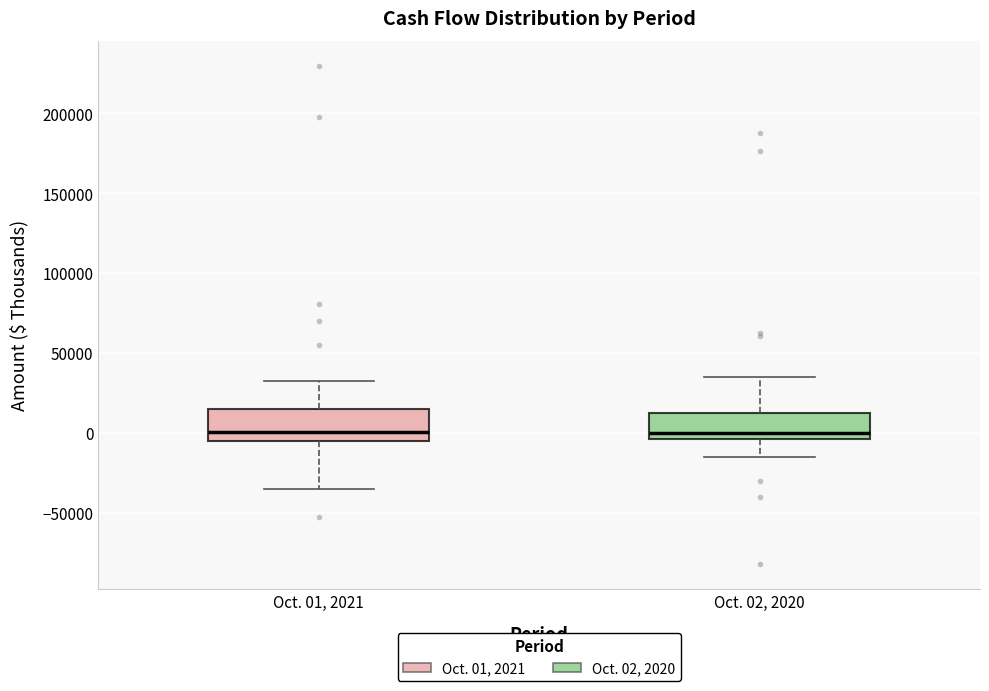

Reading left to right, read every box against the y-axis: the position of its median line, the range the box covers, and the ends of its whiskers. The values are not printed on the chart, so give them approximately, as read against the axis.

Oct. 01, 2021: median 0, box -5000 to 15000, whiskers -35000 to 30000
Oct. 02, 2020: median 0, box -5000 to 15000, whiskers -15000 to 35000